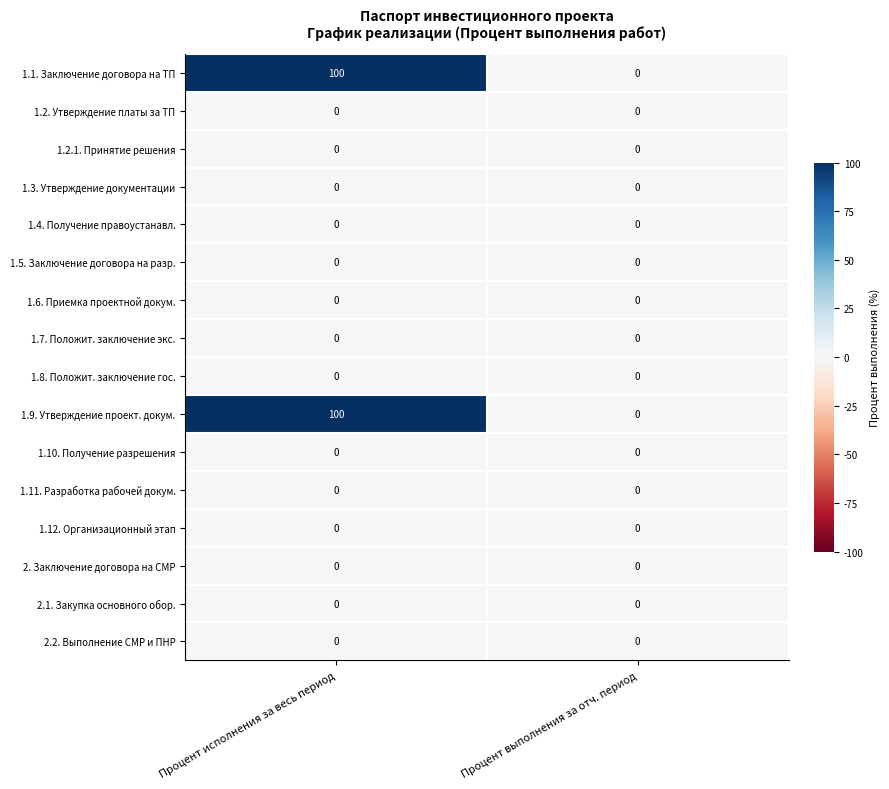

What is the spread (max minus min) of values at Процент исполнения за весь период?

100